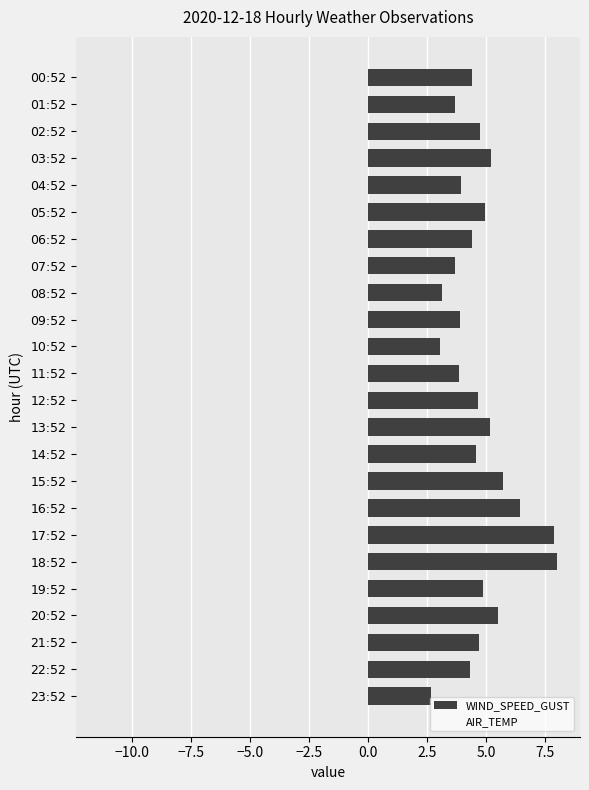

What is the sum of all values?

113.3